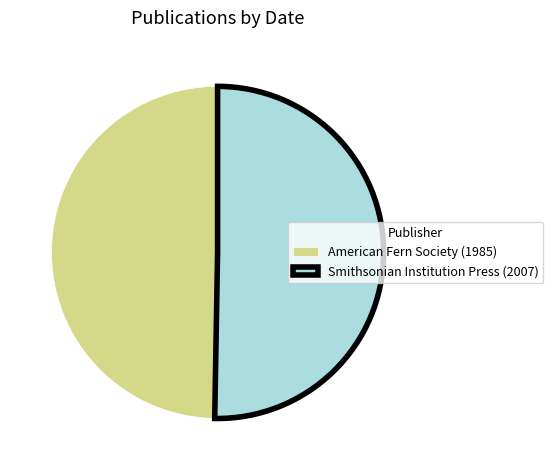

What is the ratio of the value at American Fern Society (1985) to the value at Smithsonian Institution Press (2007)?

1.0